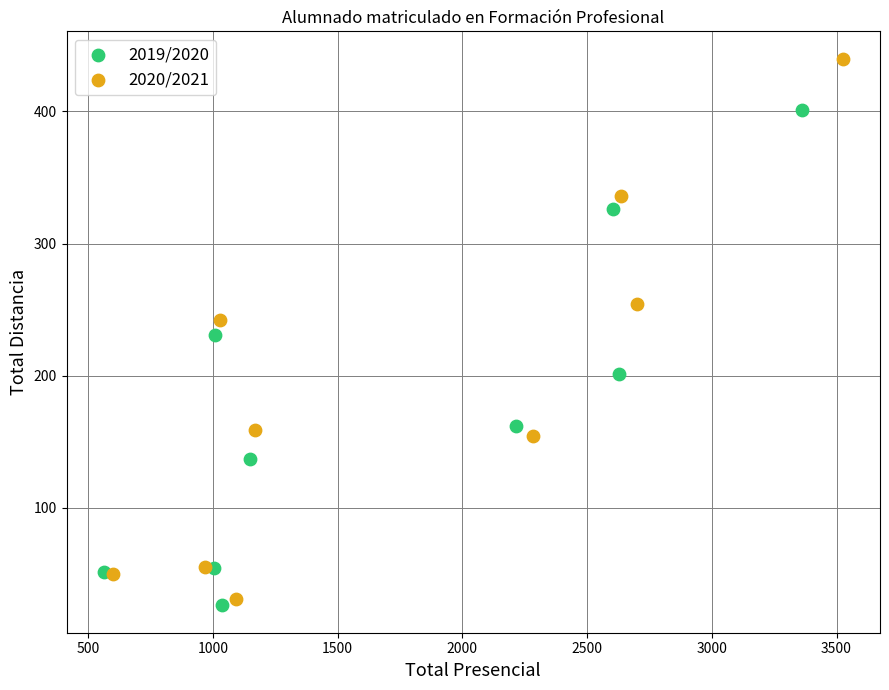

Which series has the widest spread of Y values?

2020/2021